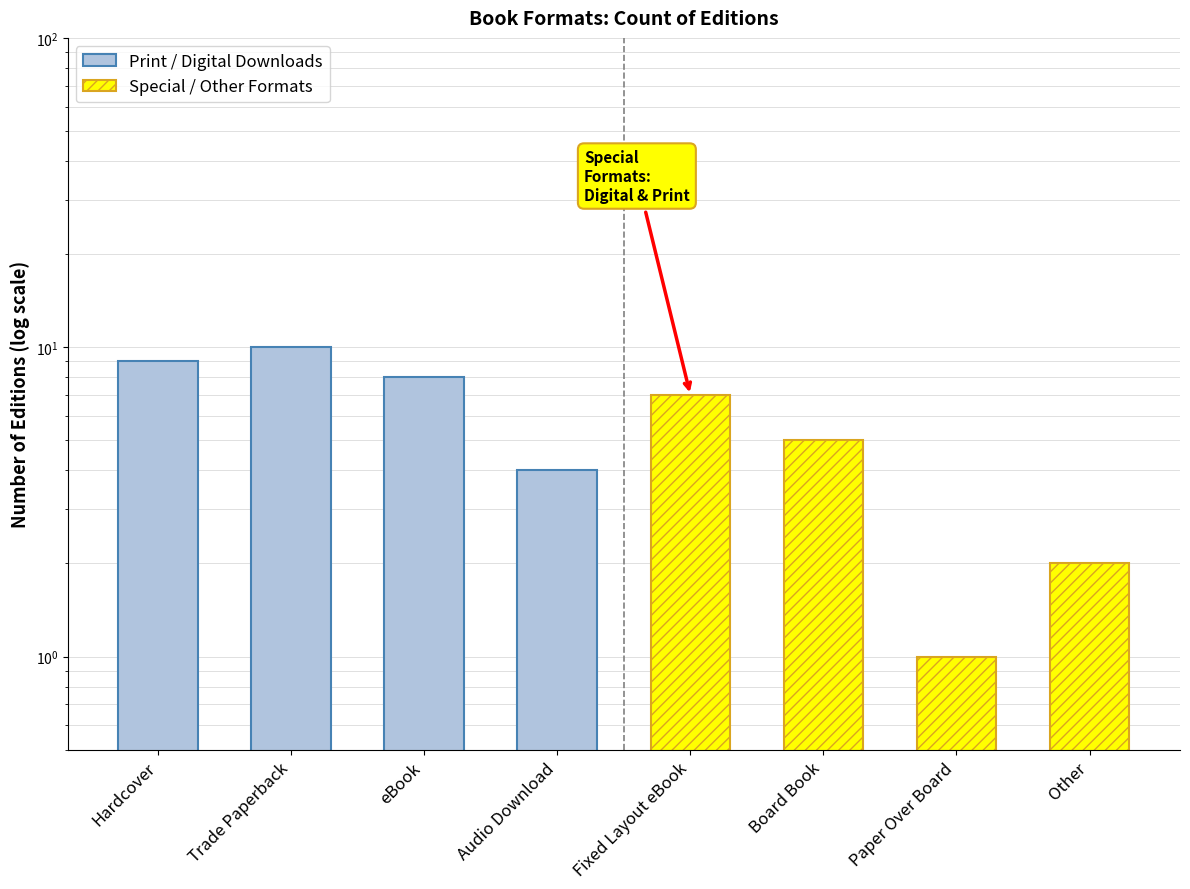

What is the greatest value displayed?

10